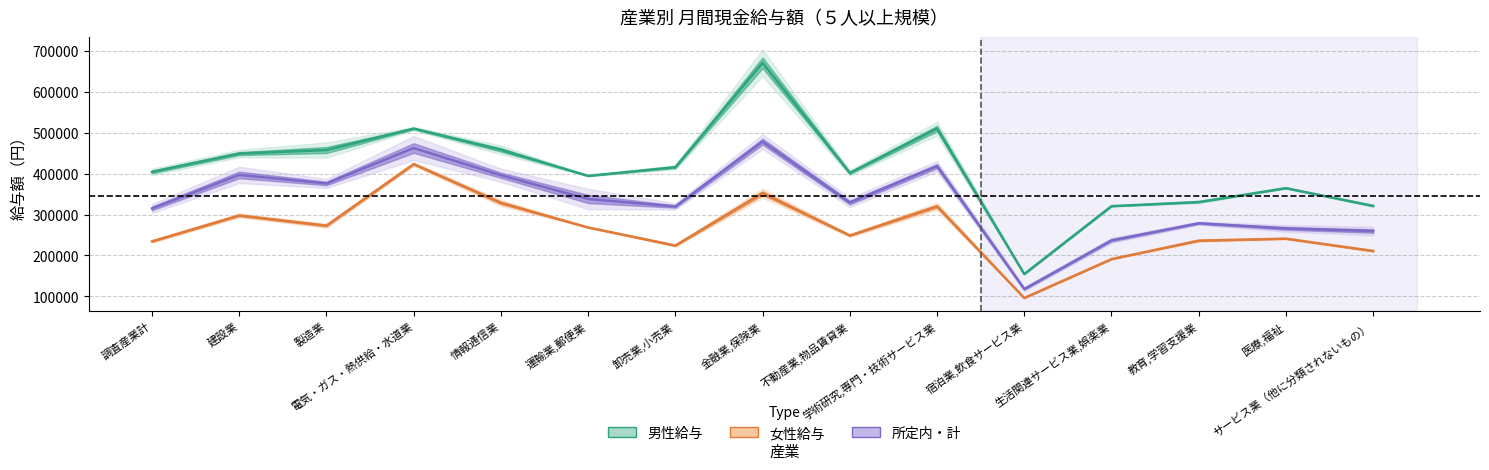

At which category is the sum across all series the highest?

金融業,保険業